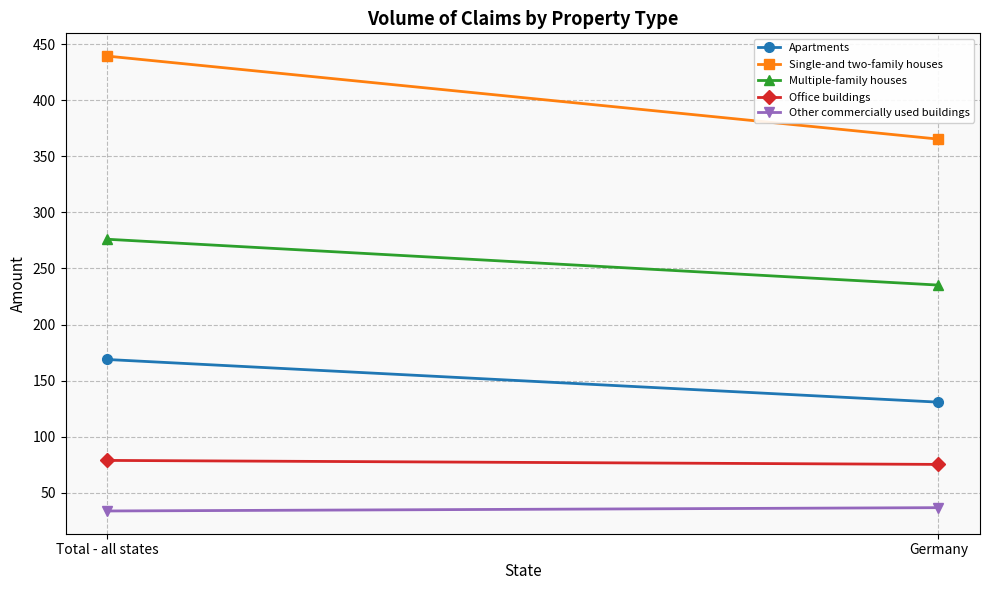

What is the sum of the Other commercially used buildings values at Total - all states and Germany?

70.3